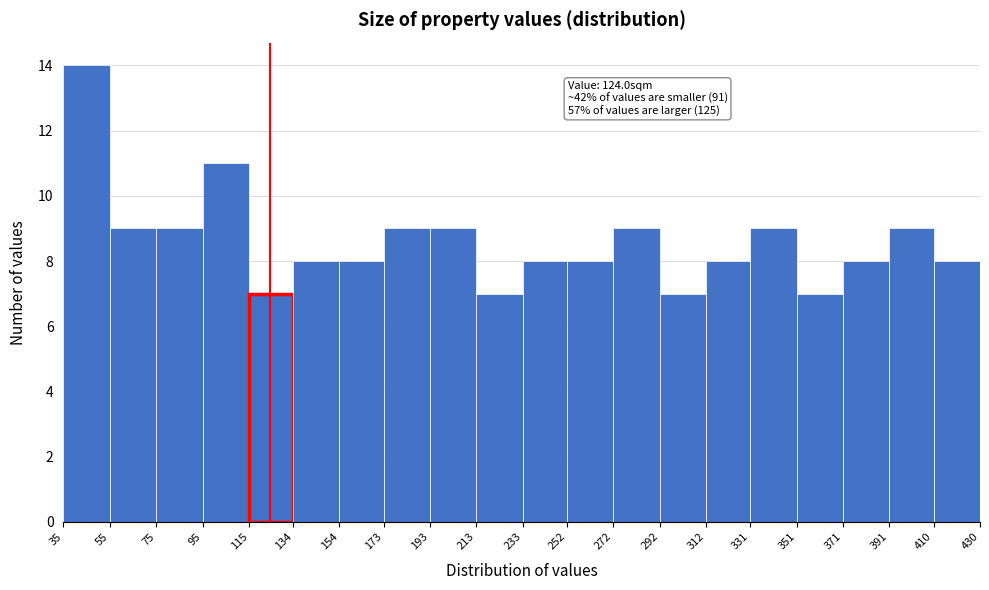

Which range on the x-axis has the tallest bar?

35 to 55